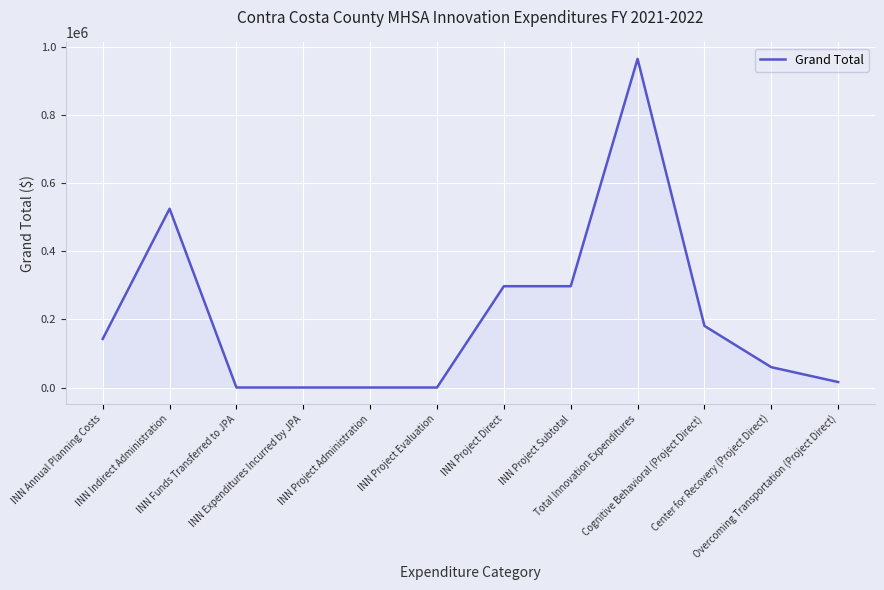

What is the greatest value displayed?

964312.4